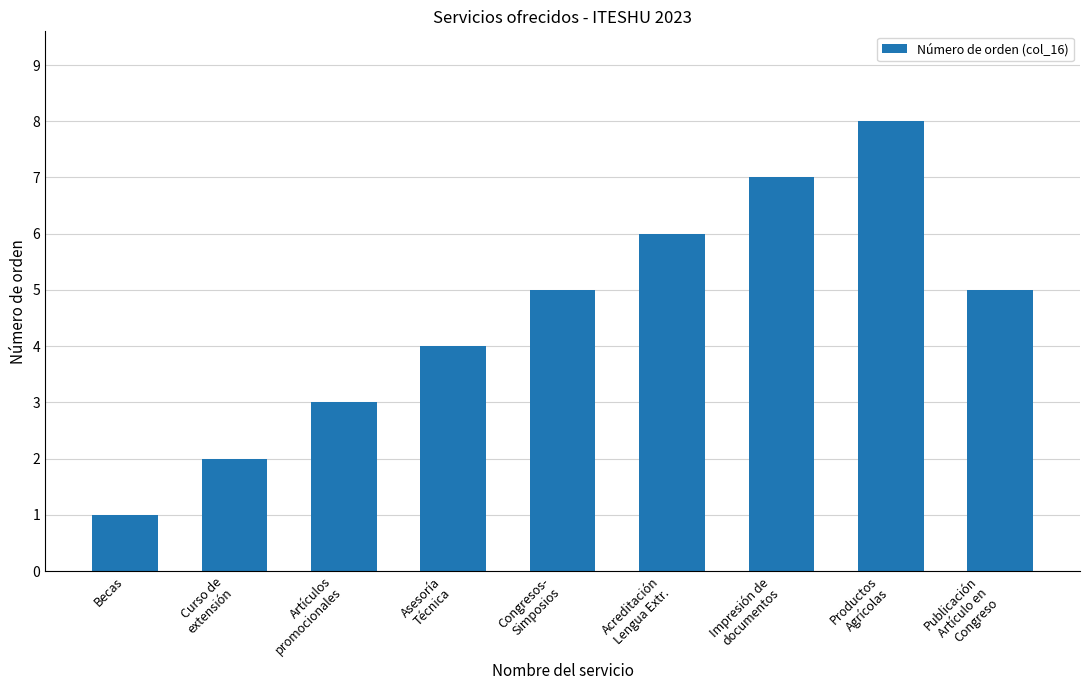

Is it true that the value at Becas is 1?

True